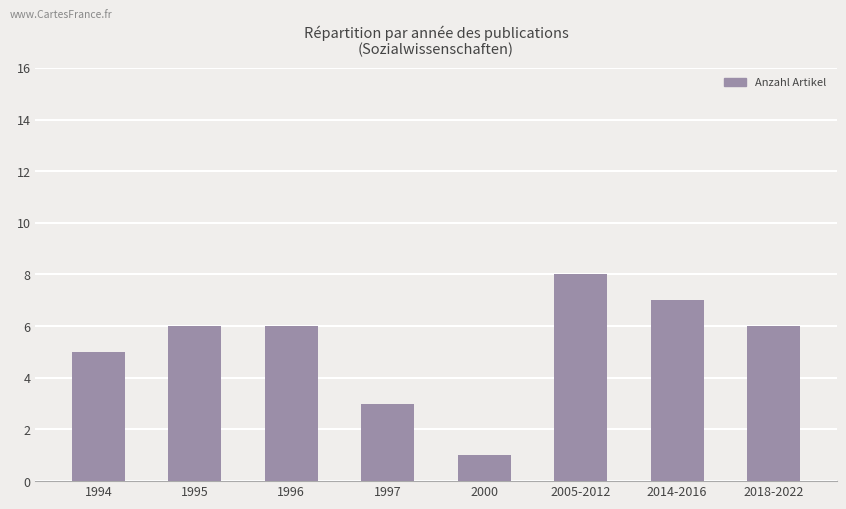

The value at 1994 is 5. True or false?

True